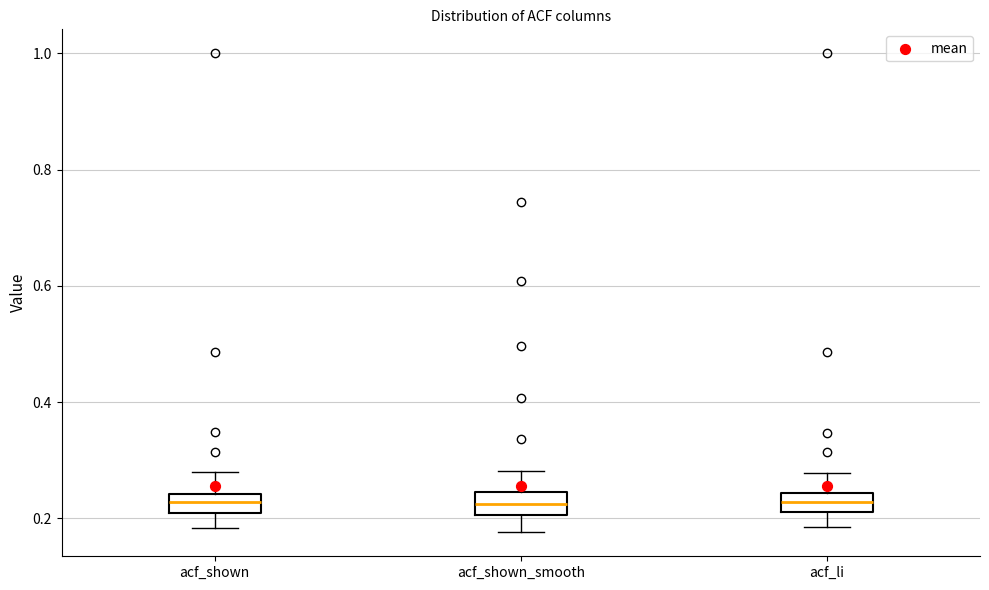

Reading left to right, transcribe this box plot: for each box, give where its median line is, the range the box spans, and where its two whiskers end, as read against the y-axis. The values are not printed on the chart, so give them approximately, as read against the axis.

acf_shown: median 0.22, box 0.20 to 0.24, whiskers 0.18 to 0.28
acf_shown_smooth: median 0.22, box 0.20 to 0.24, whiskers 0.18 to 0.28
acf_li: median 0.22 (inside the box), box 0.22 to 0.24, whiskers 0.18 to 0.28